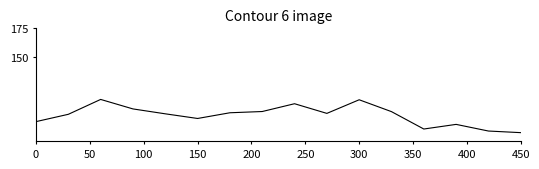

What is the smallest value displayed?

82.7